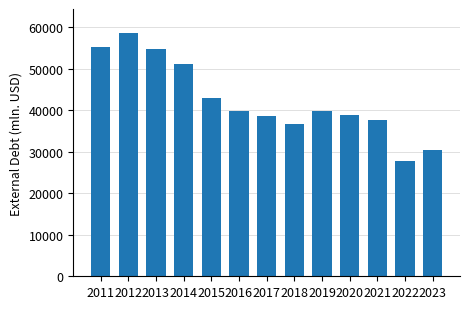

Which label corresponds to the smallest value in the chart?

2022